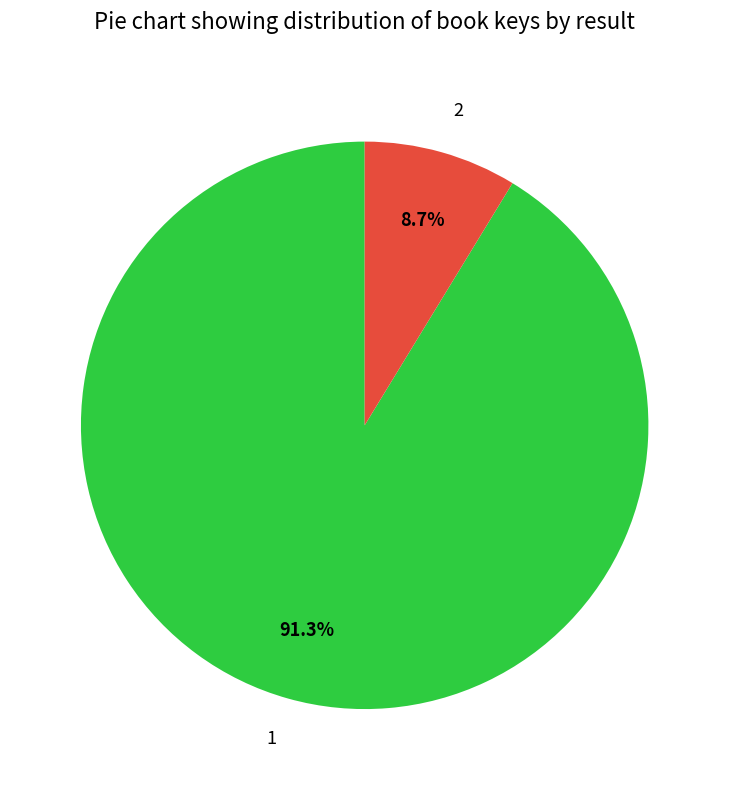

Is the sum of 1 and 2 greater than half?

Yes